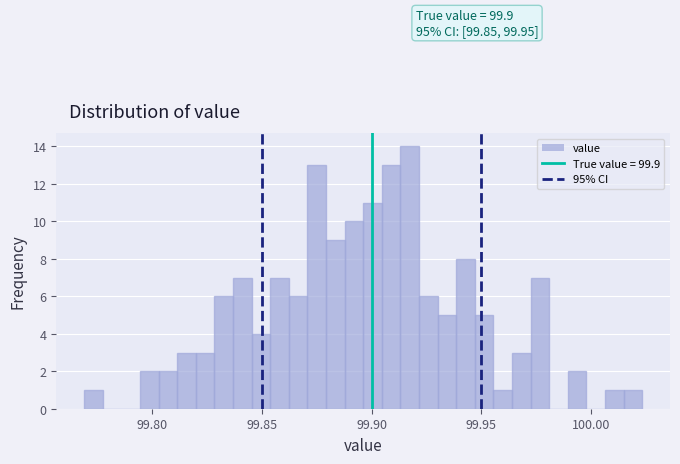

Read against the x-axis, roughly where is the centre of the tallest bar?

99.915